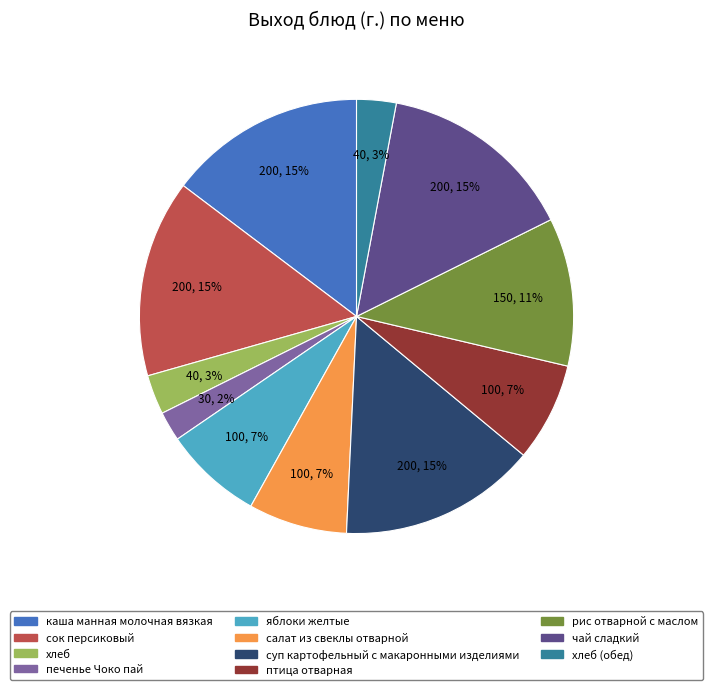

How many segments does this pie chart have?

11